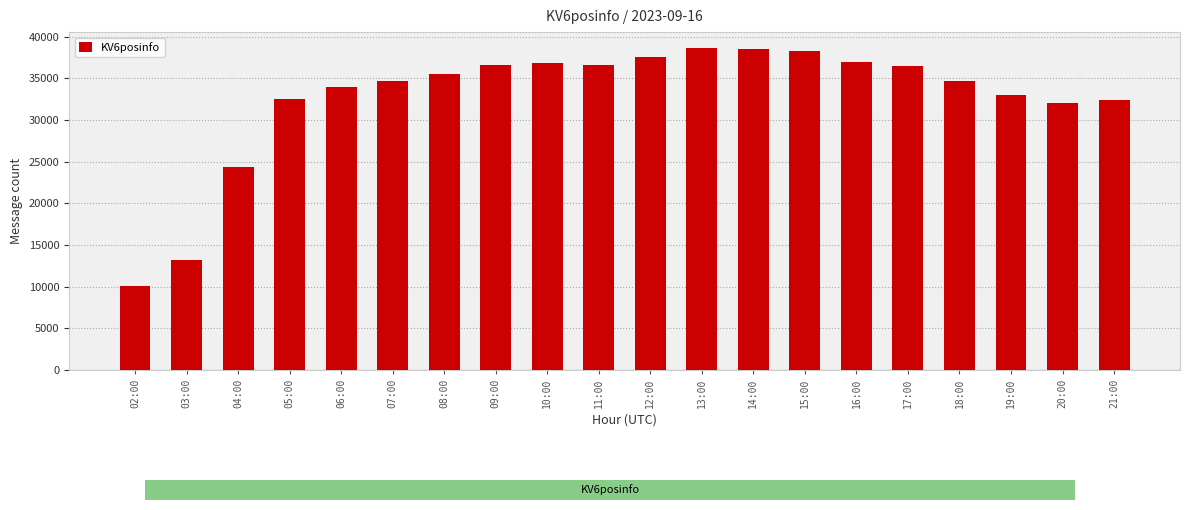

Does the chart contain stacked bars?

No